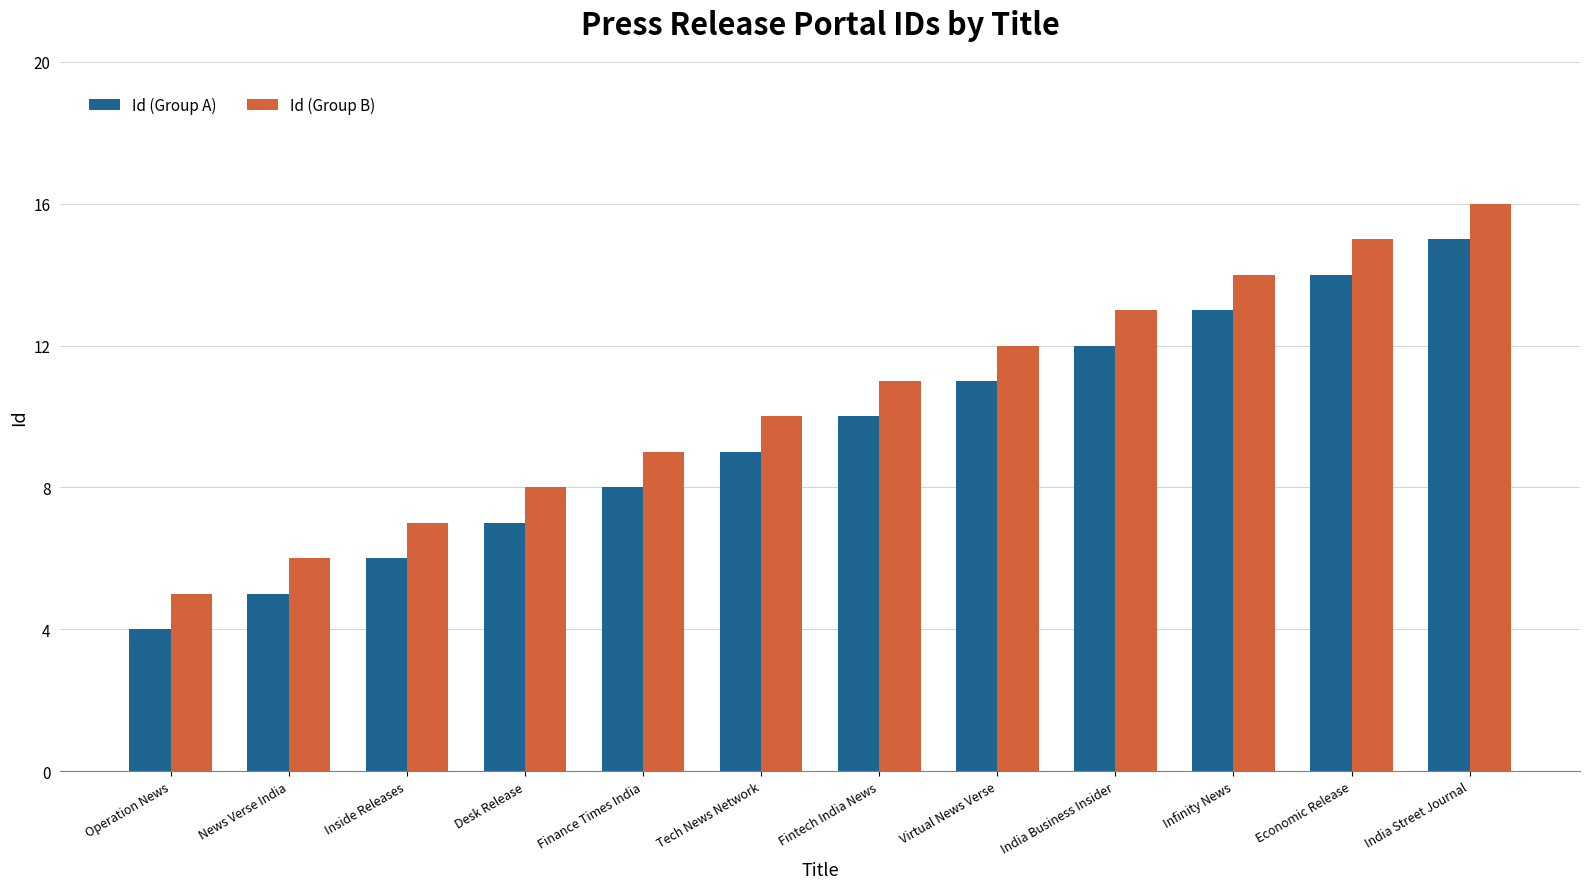

What is the approximate value of Id (Group A) at Virtual News Verse?

11